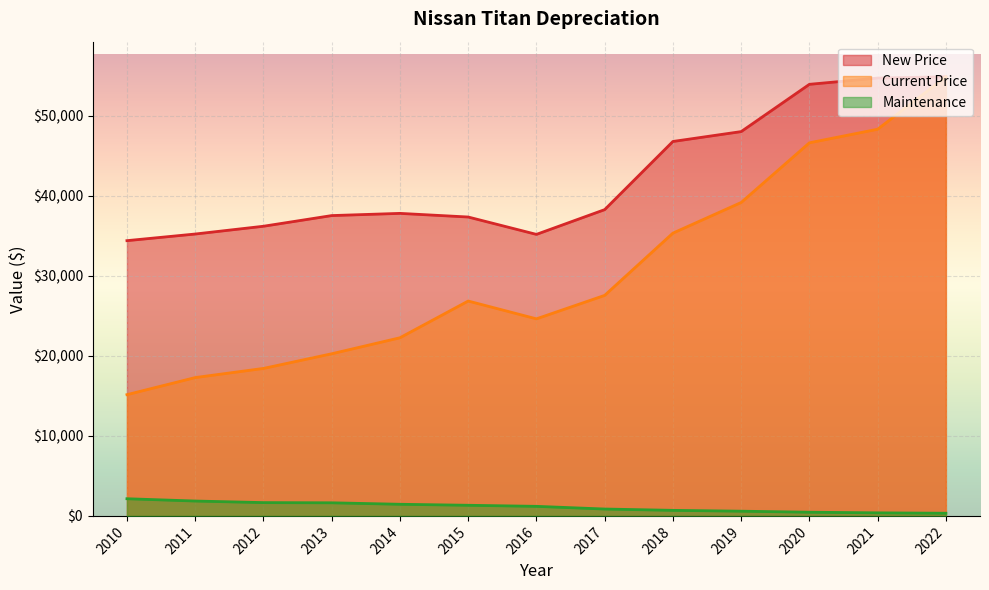

What is the highest value of the Current Price series?

54851